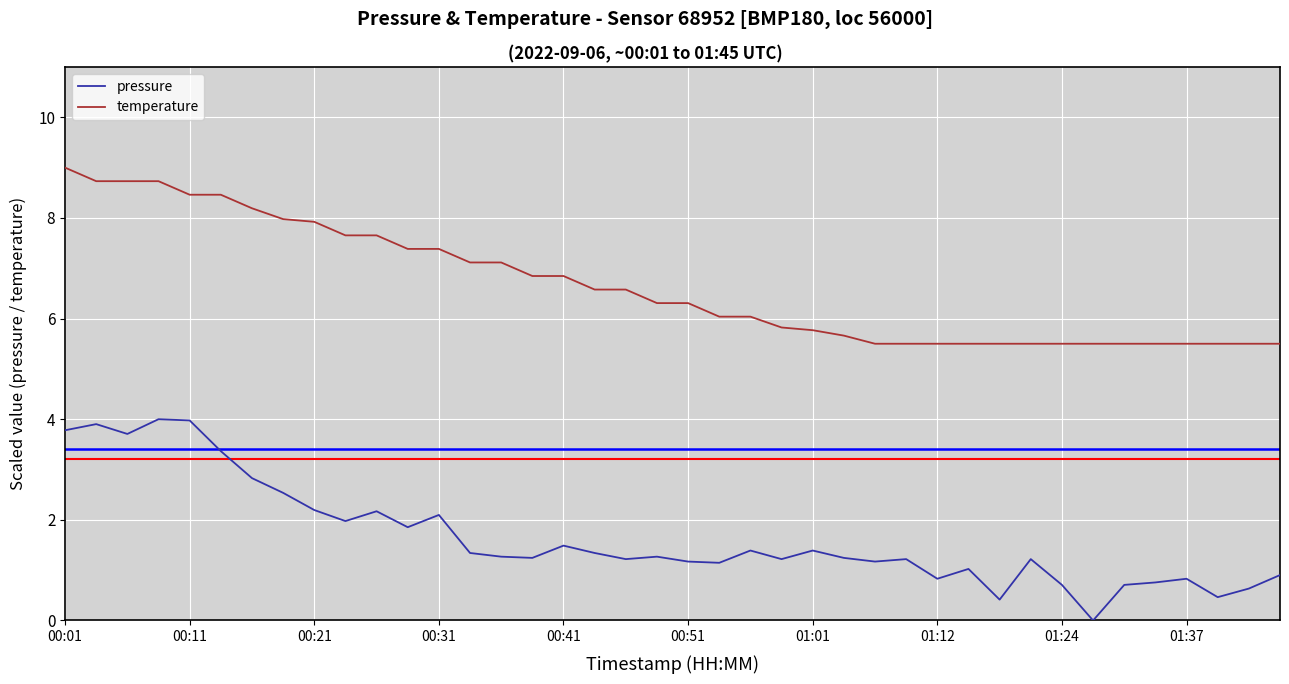

True or false: temperature and pressure cross at least once.

False